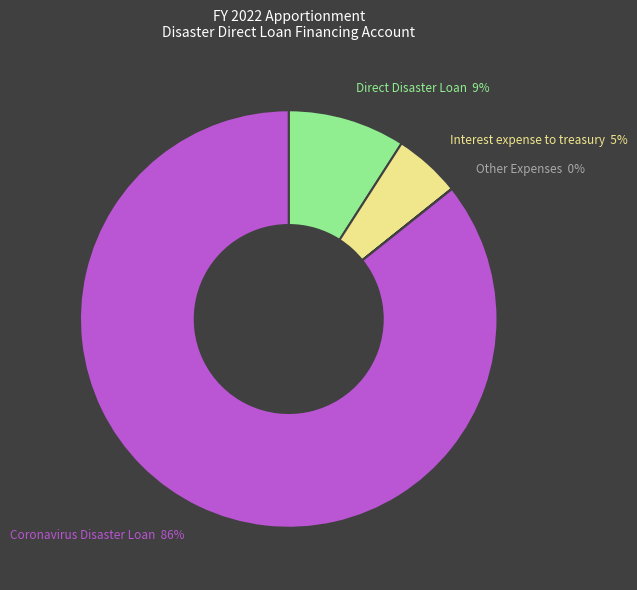

Is Coronavirus Disaster Loan the majority of the pie?

Yes